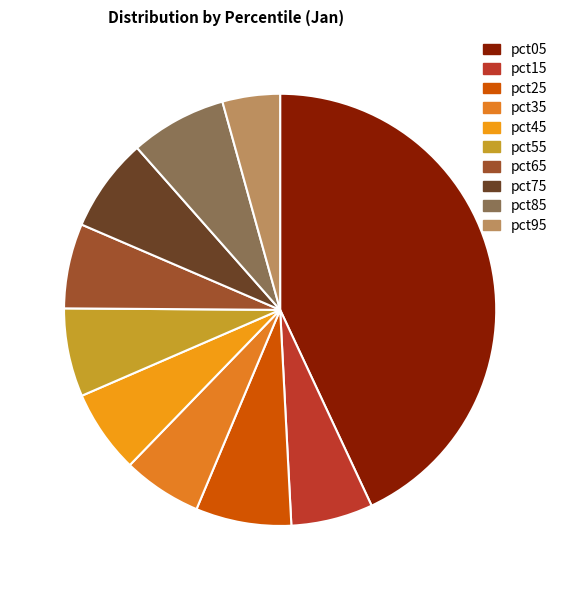

Count the number of slices in the pie.

10